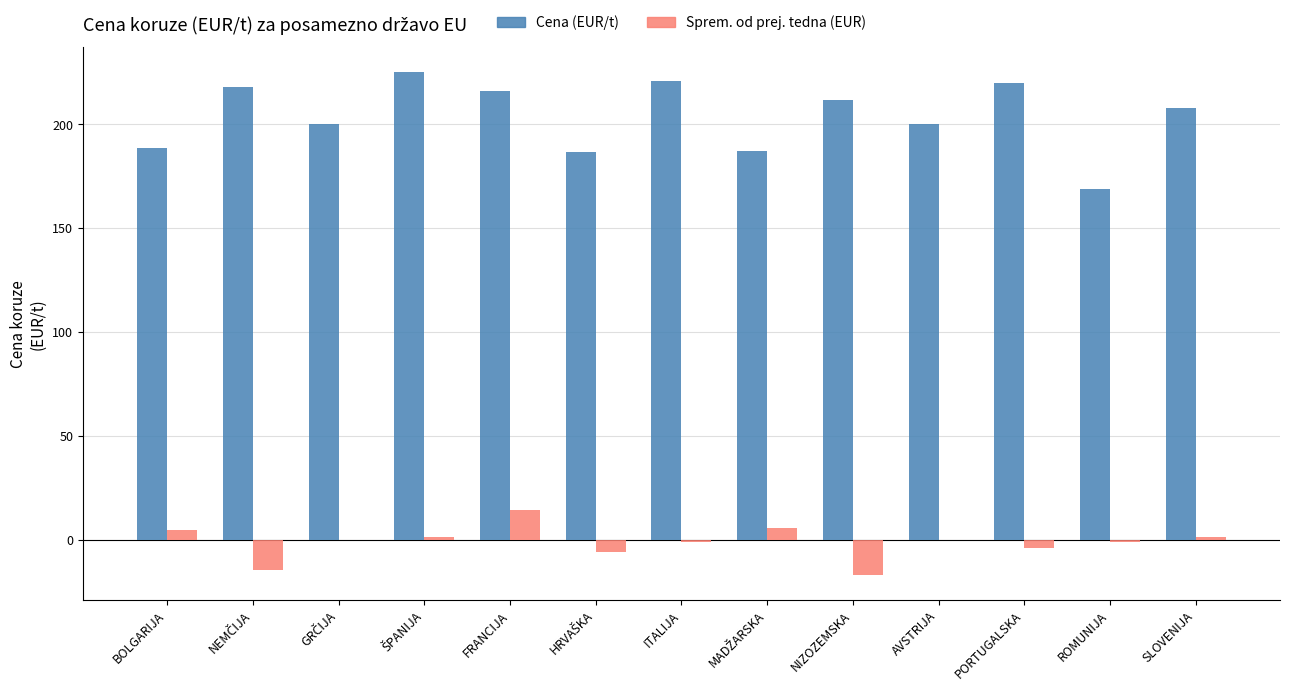

What value does the Sprem. od prej. tedna (EUR) series have at SLOVENIJA?

1.4